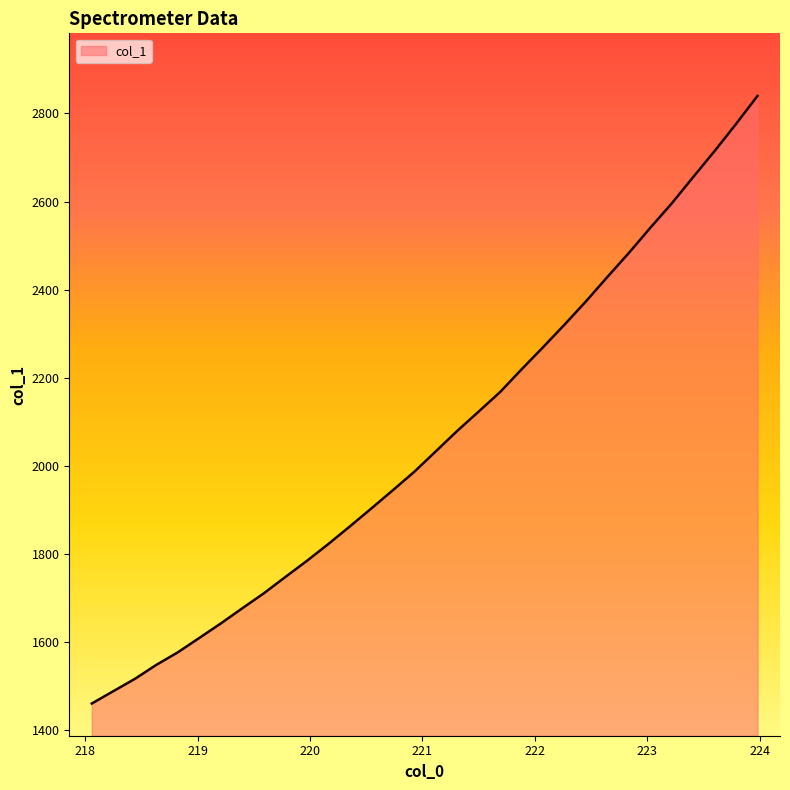

What is the maximum value shown in the chart?

2839.7